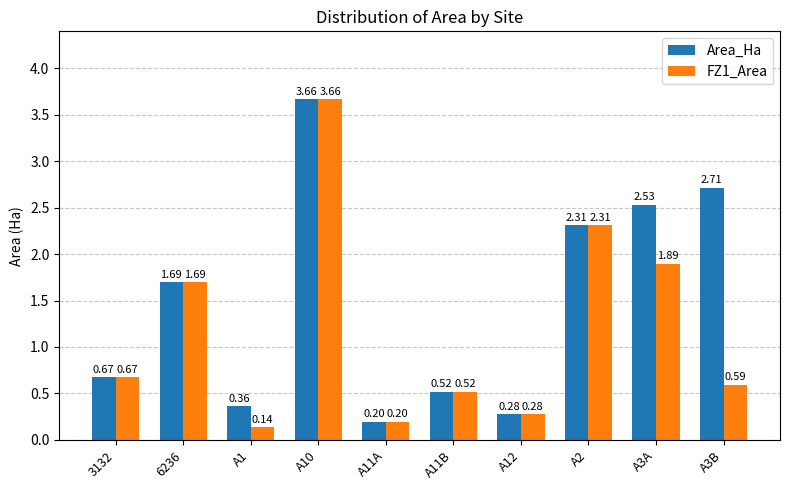

What is the sum of all Area_Ha values?

14.9